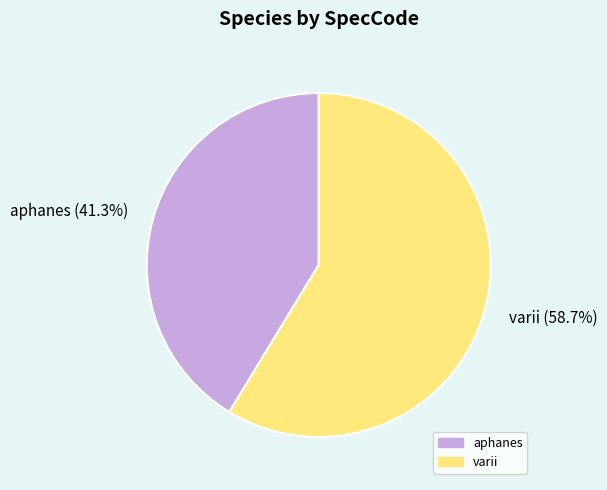

Approximately how many times larger is the value at varii compared to aphanes?

1.4